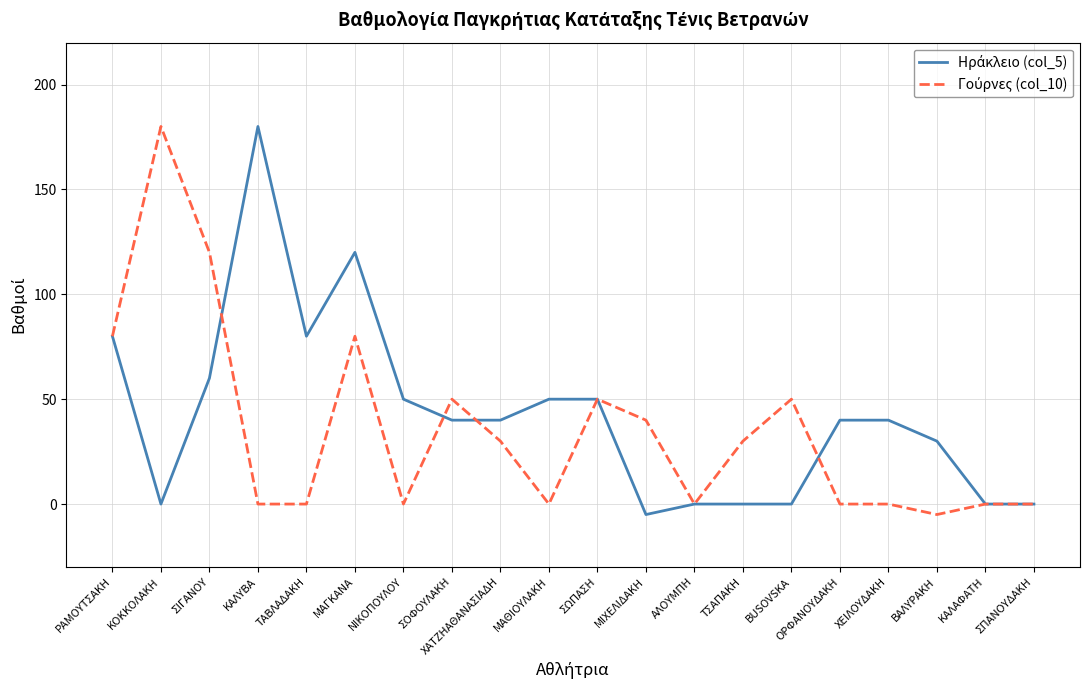

What position from the right is ΣΩΠΑΣΗ?

10